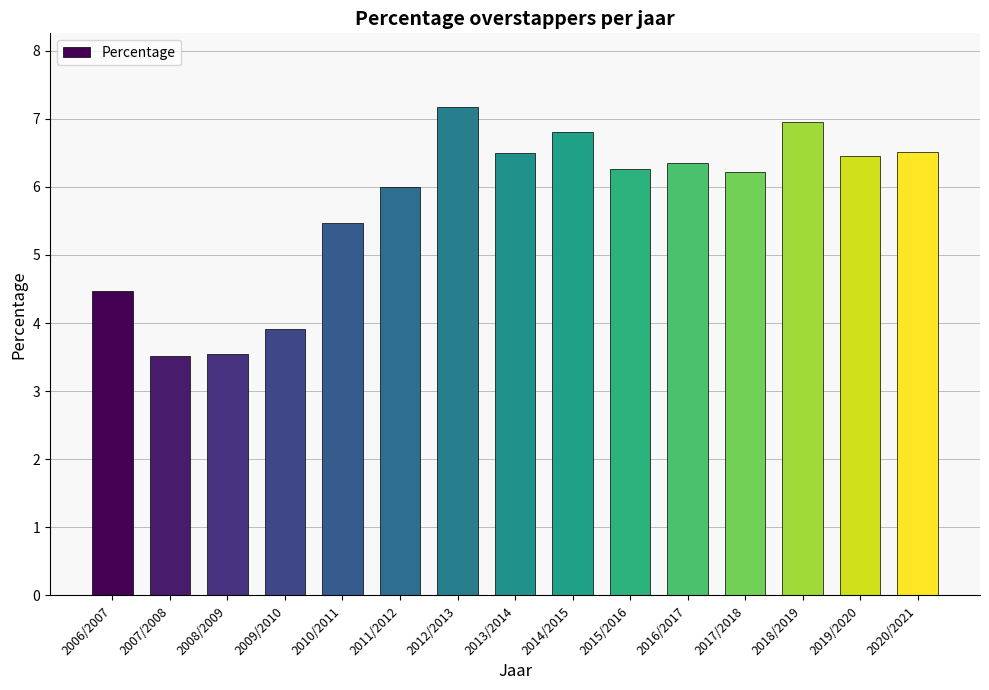

Reading left to right, transcribe all the data shown in this chart.

4.5	3.5	3.5	3.9	5.5	6.0	7.2	6.5	6.8	6.3	6.4	6.2	7.0	6.5	6.5